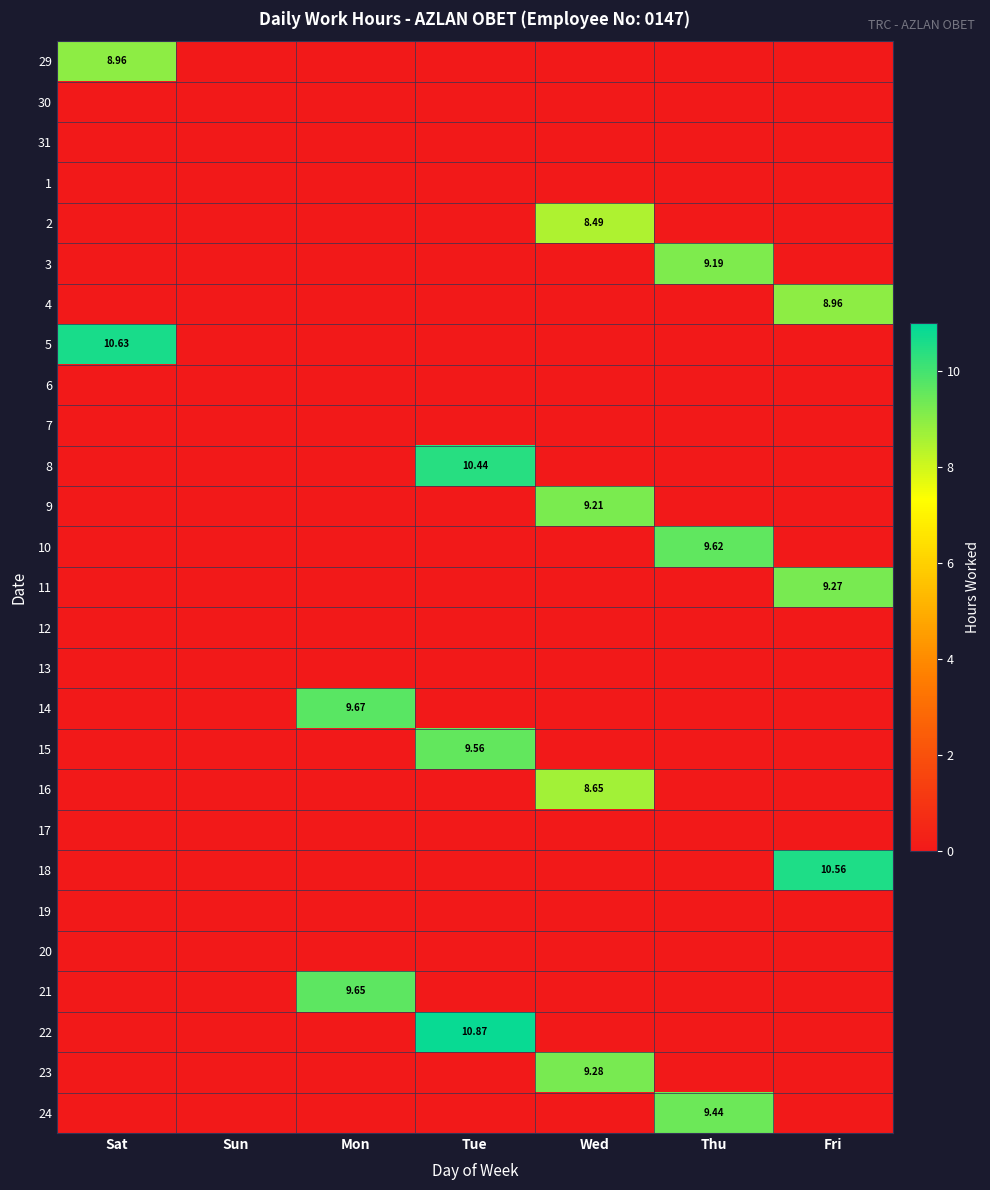

The 16 series shows 0.0 at Thu. True or false?

True